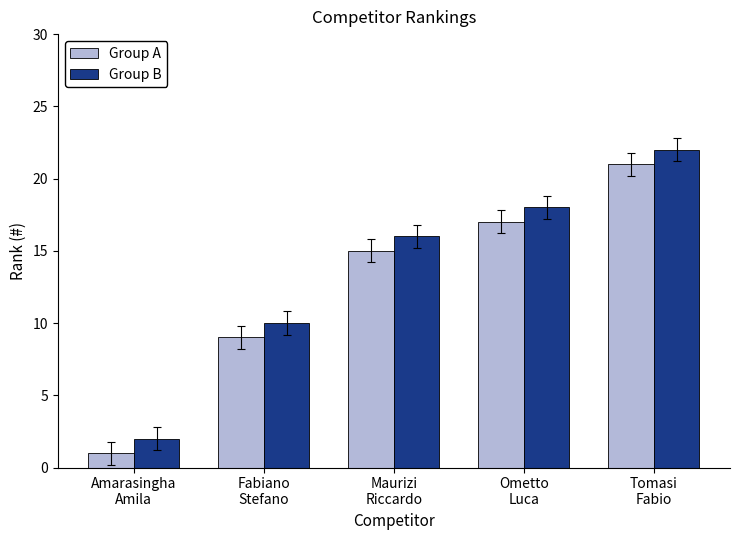

Reading left to right, extract all data points from this chart.

Group A: 1	9	15	17	21
Group B: 2	10	16	18	22